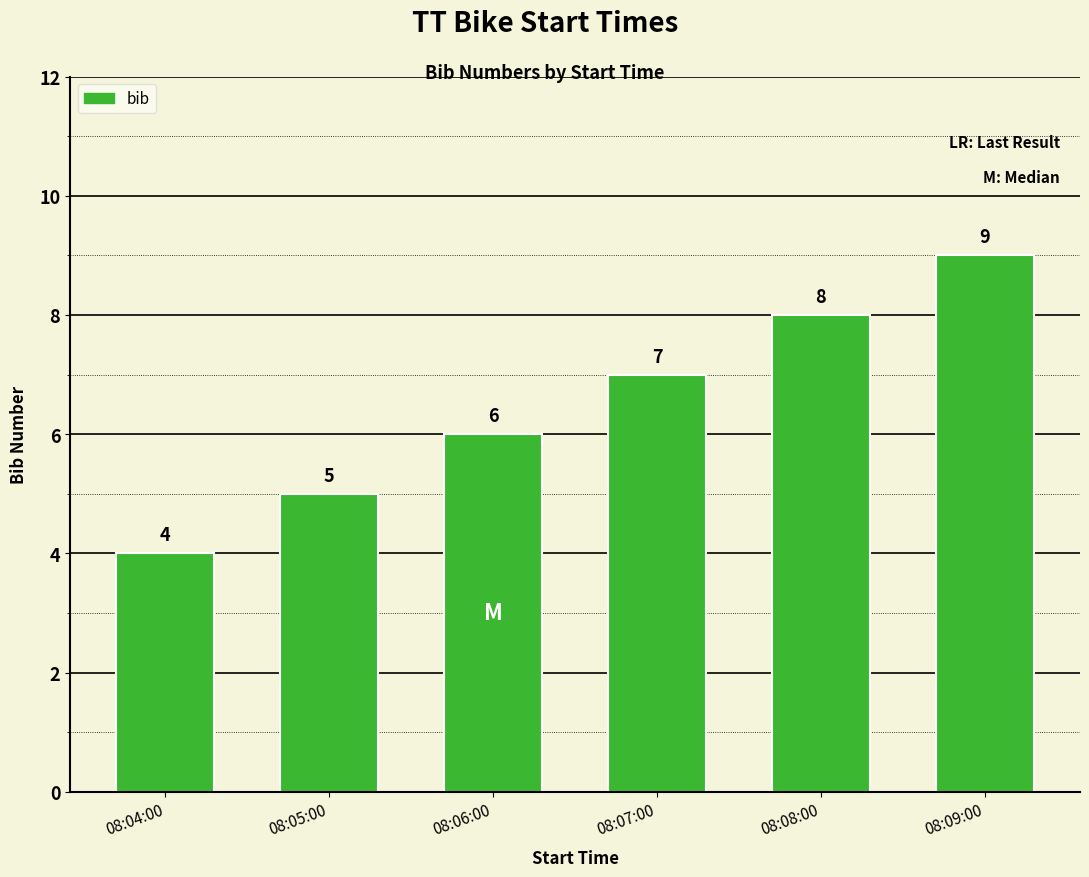

What is the label of the 2nd bar from the right?

08:08:00